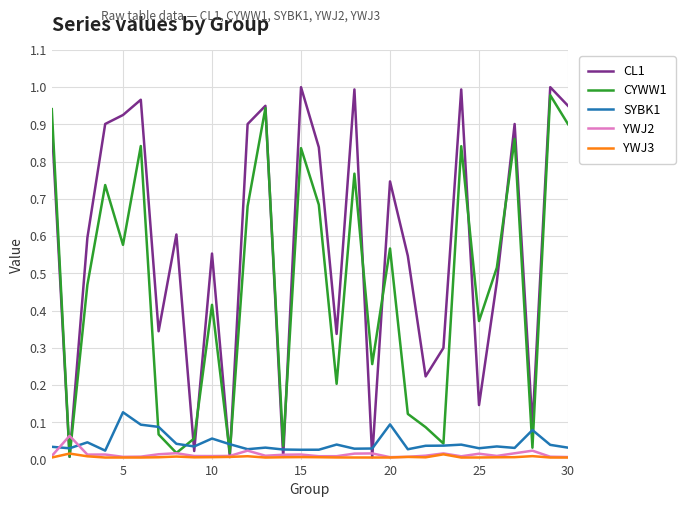

Which series ends up on top after the final intersection of SYBK1 and CL1?

CL1